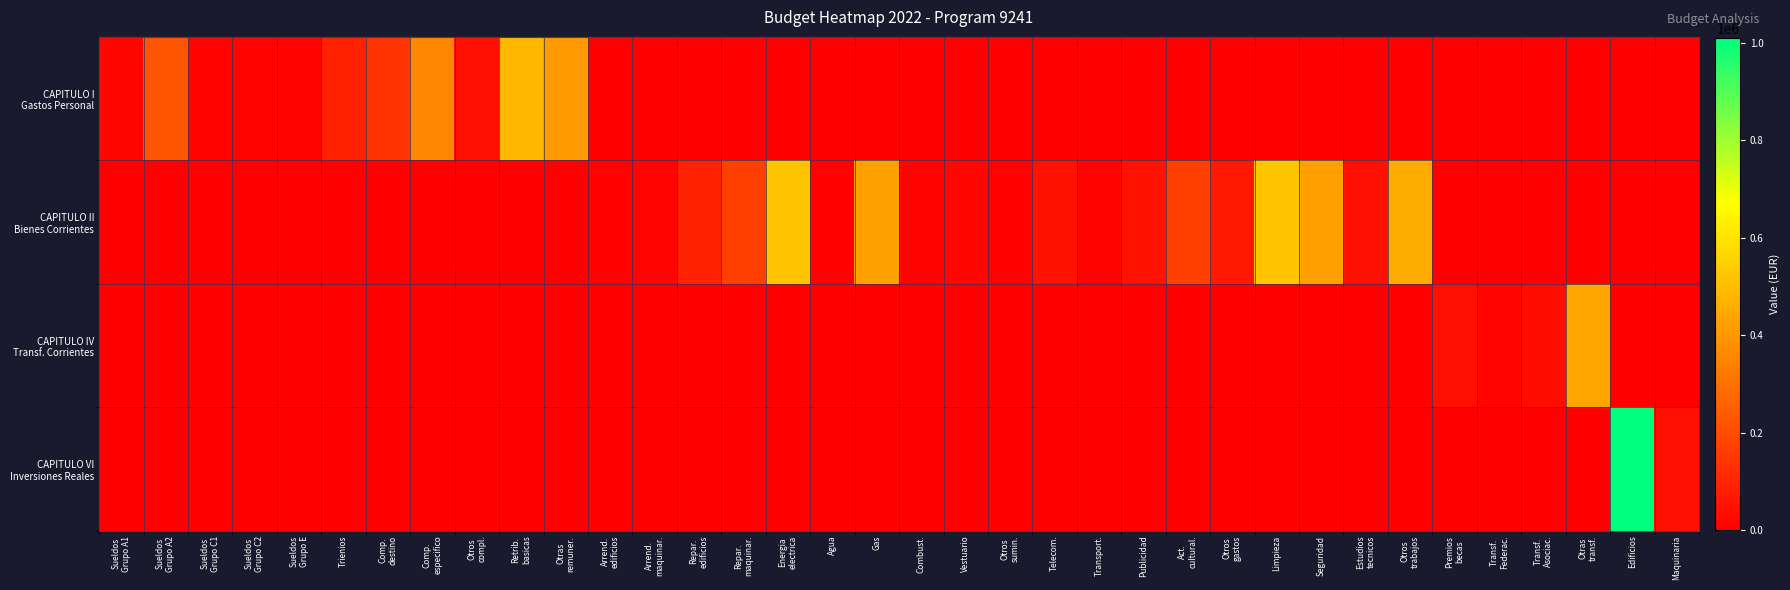

Rank the series at Comp. destino from lowest to highest value.

CAPITULO II Bienes Corrientes, CAPITULO IV Transf. Corrientes, CAPITULO VI Inversiones Reales, CAPITULO I Gastos Personal